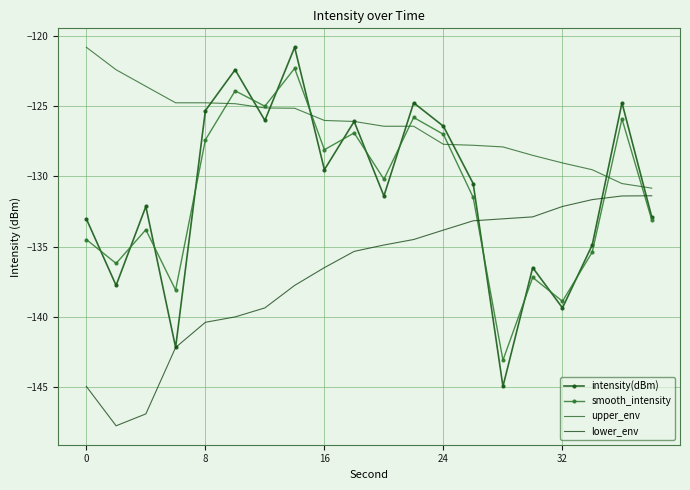

What is the difference between the maximum and minimum values in the intensity(dBm) series?

24.2